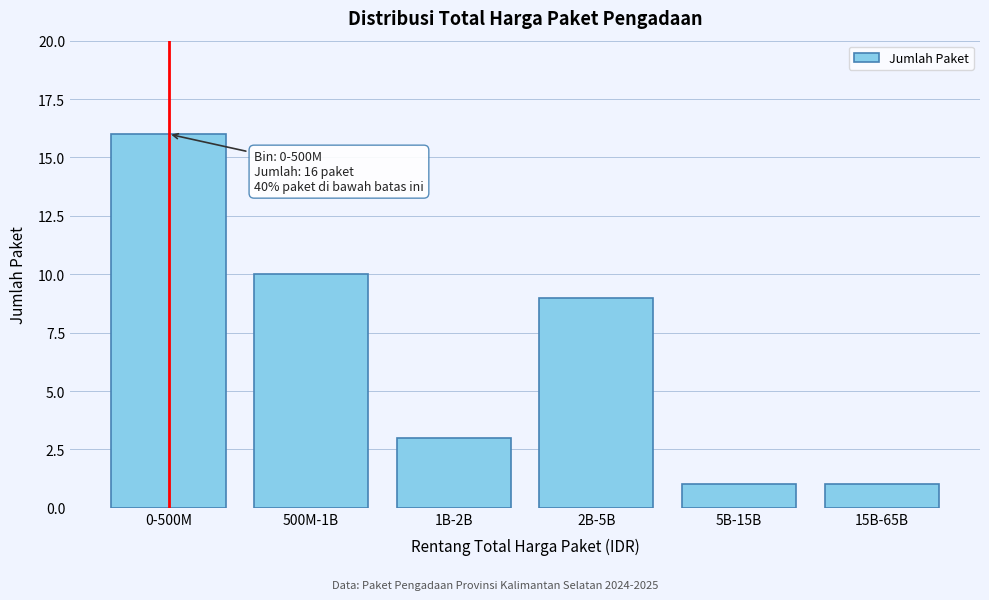

Reading left to right, transcribe all the data shown in this chart.

16	10	3	9	1	1